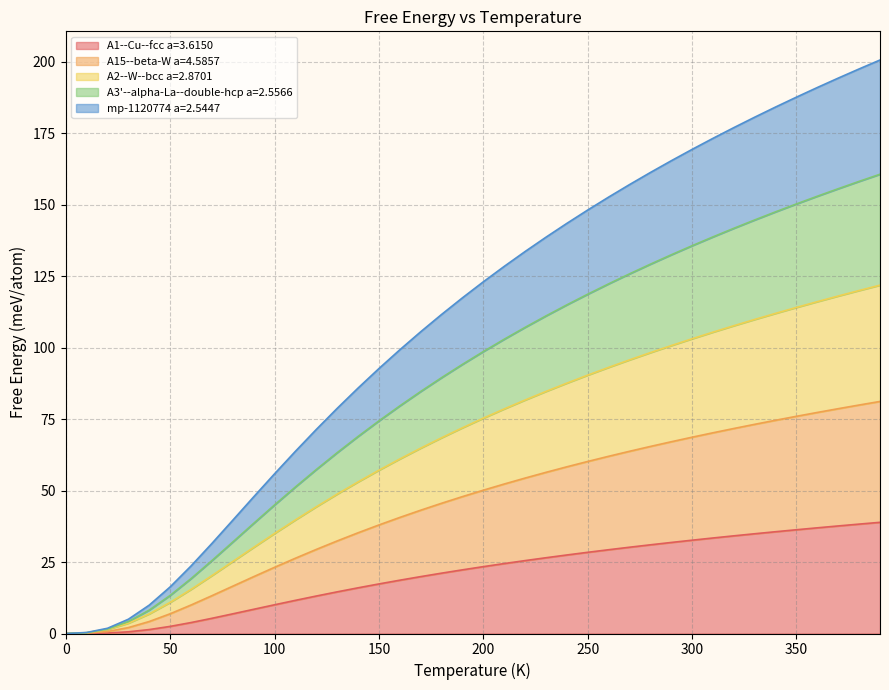

The A15--beta-W a=4.5857 series shows 58.2 at 390.0. True or false?

False